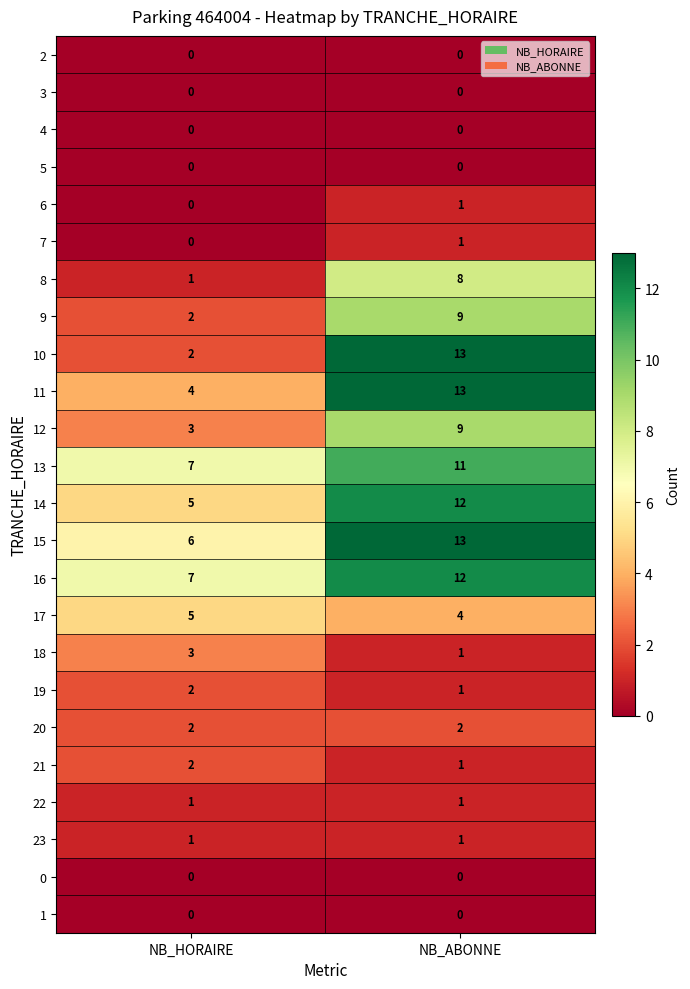

What is the maximum value shown in the chart?

13